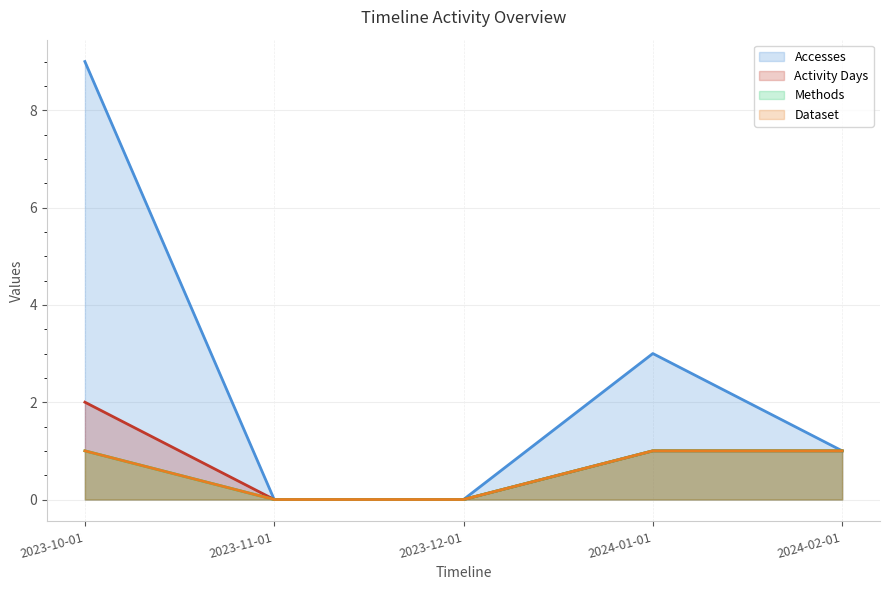

What are all the series names shown in the legend?

Accesses, Activity Days, Methods, Dataset